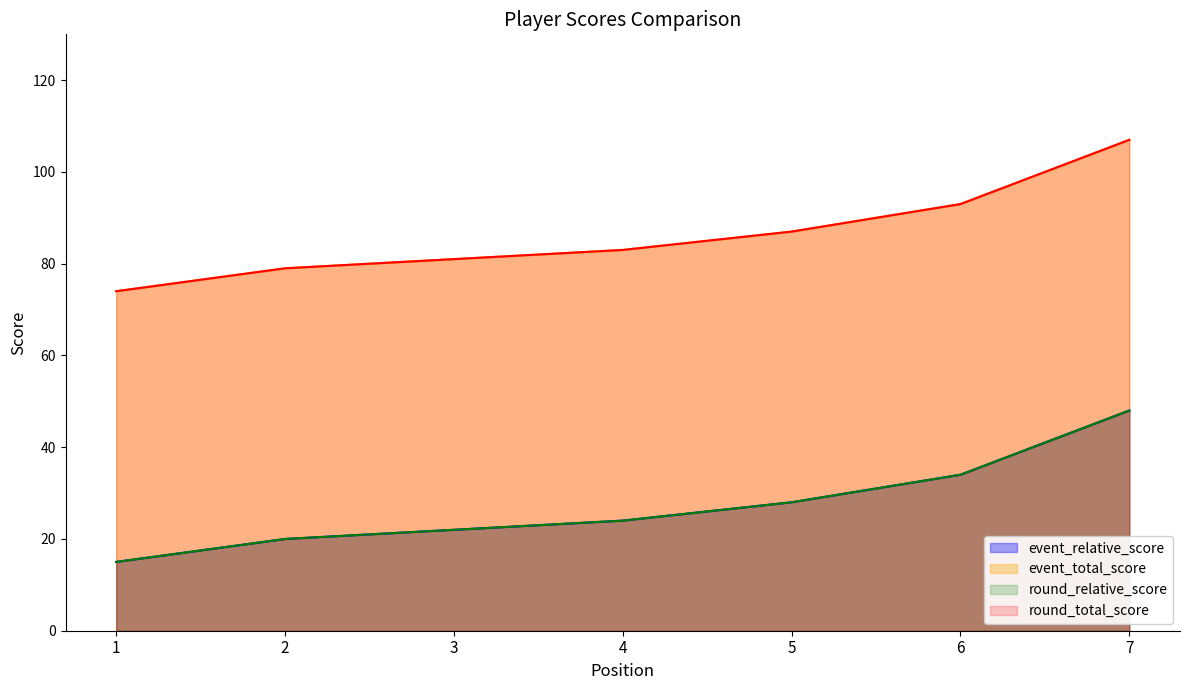

True or false: round_total_score has a value of 129 at 2.

False